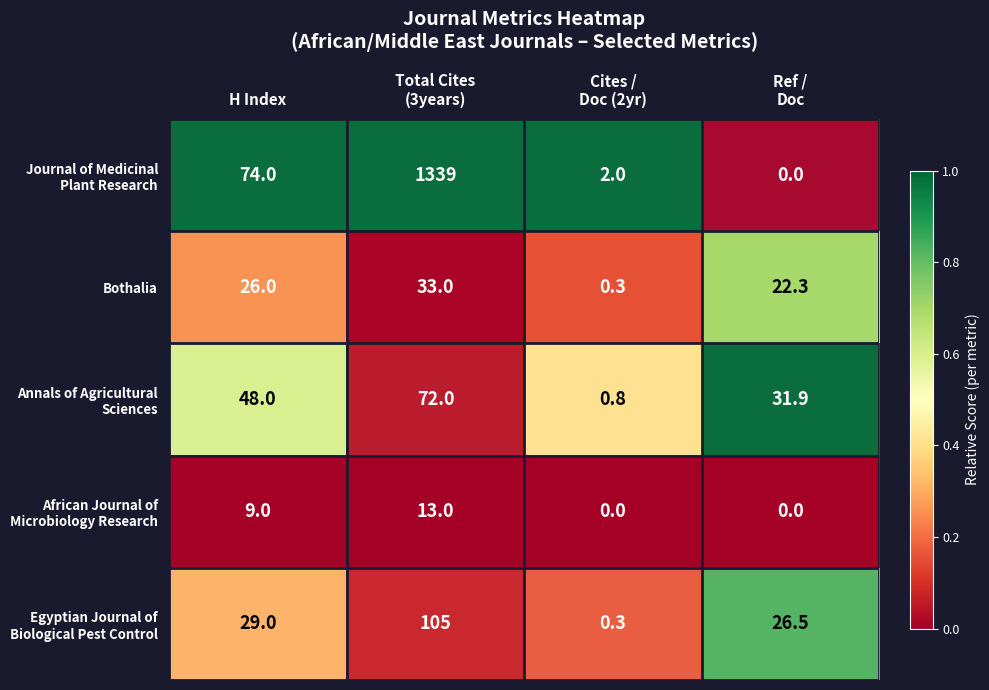

What is the difference between the second highest and second lowest values in the Bothalia series?

3.7